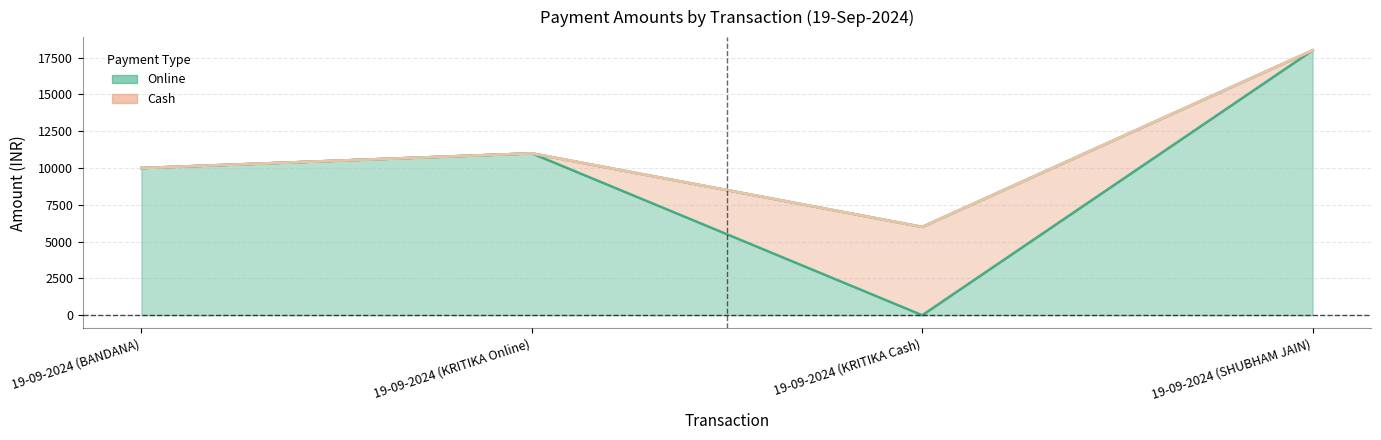

True or false: Cash has a value of 10011 at 19-09-2024 (KRITIKA Cash).

False